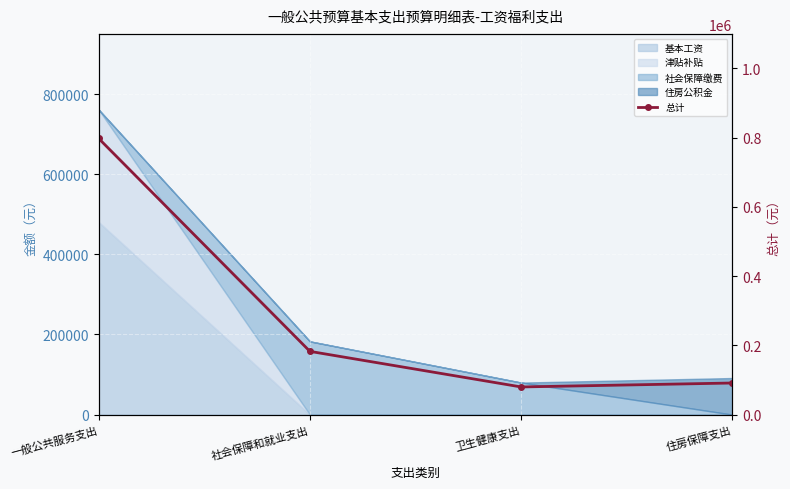

List the labels in order of value, smallest first.

卫生健康支出, 住房保障支出, 社会保障和就业支出, 一般公共服务支出